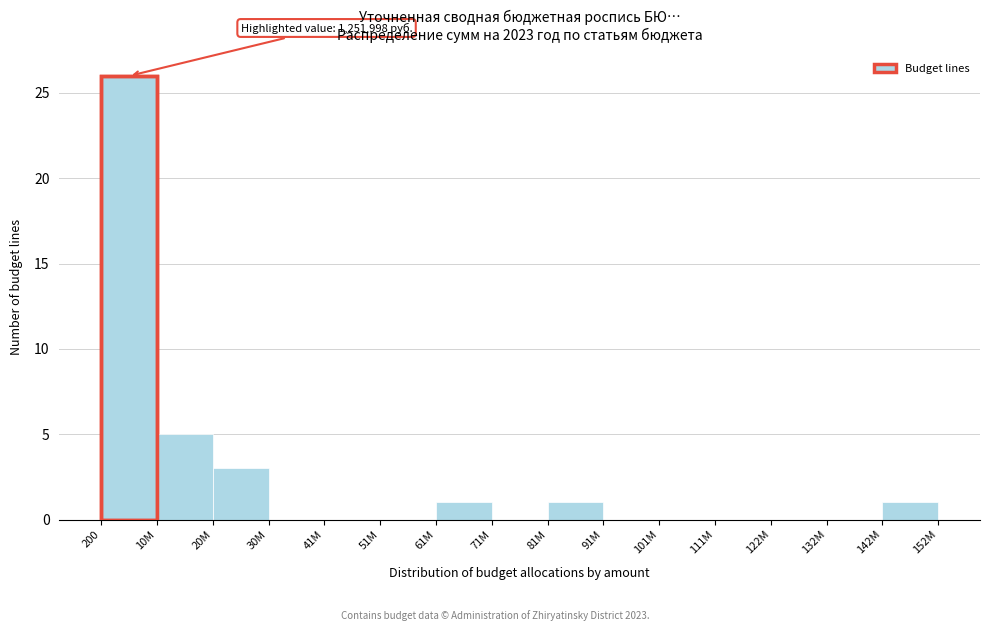

Reading left to right, list all the values displayed in this chart.

200=26	10M=5	20M=3	30M=0	41M=0	51M=0	61M=1	71M=0	81M=1	91M=0	101M=0	111M=0	122M=0	132M=0	142M=1